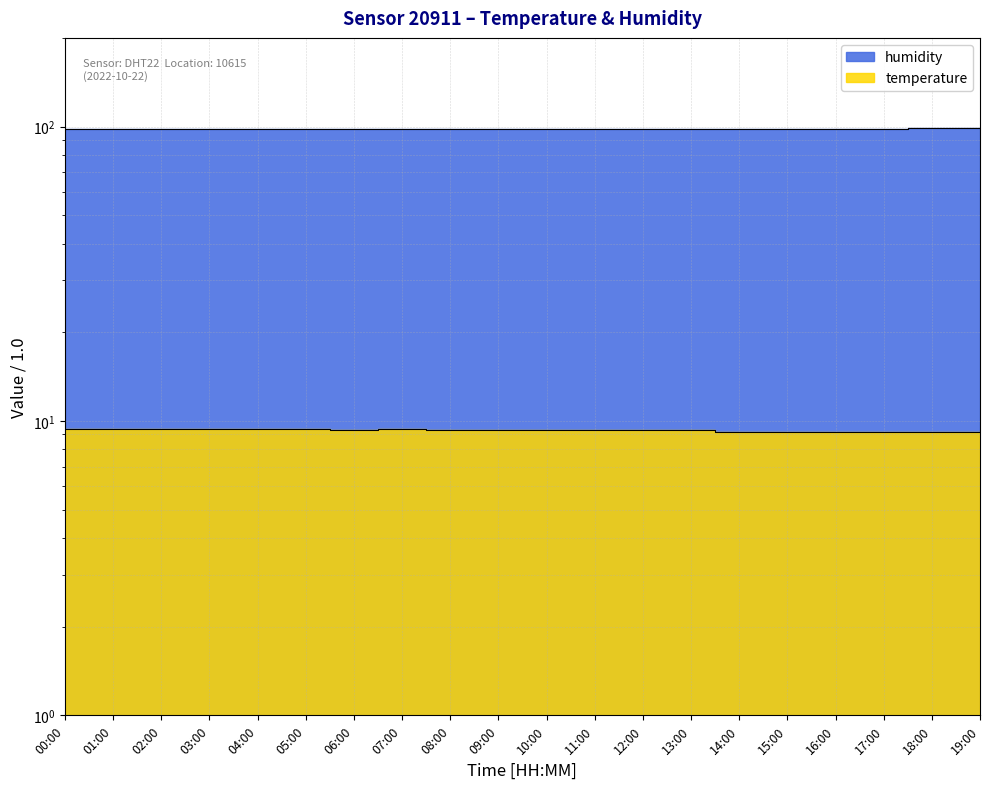

Rank the series by their average value, from lowest to highest.

temperature, humidity